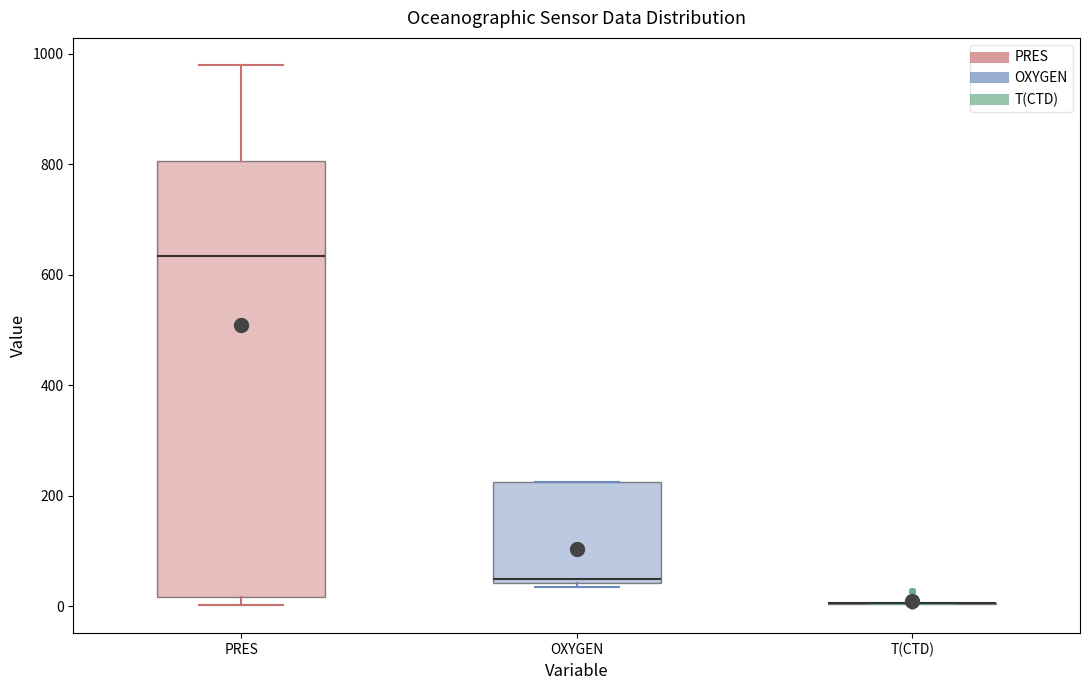

Reading left to right, transcribe this box plot: for each box, give where its median line is, the range the box spans, and where its two whiskers end, as read against the y-axis. The values are not printed on the chart, so give them approximately, as read against the axis.

PRES: median 640, box 20 to 800, whiskers 0 to 980
OXYGEN: median 40 (just above the box's lower edge), box 40 to 220, whiskers 40 (just below the box's lower edge) to 220
T(CTD): box collapsed to a line at 0, whiskers 0 to 0